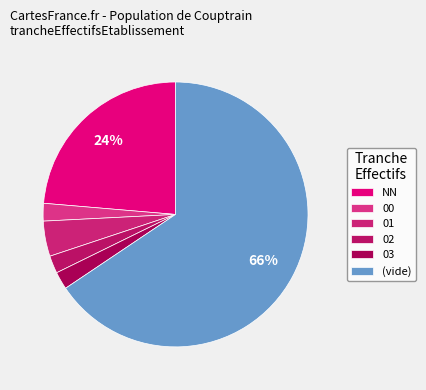

To the nearest percent, what portion does 03 represent?

2%